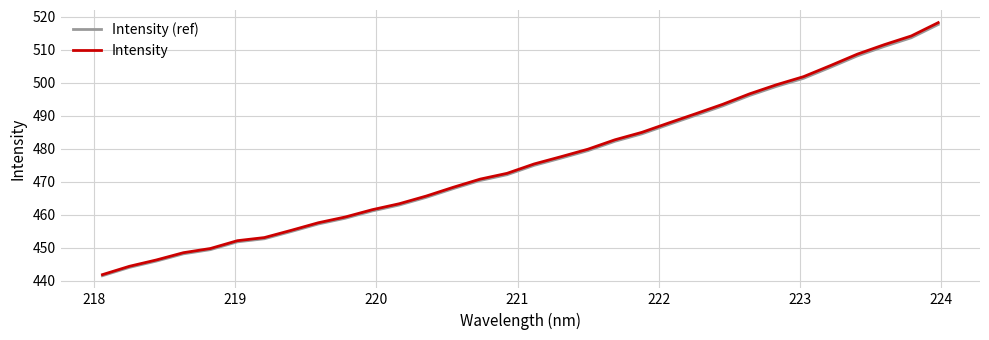

What is the greatest value displayed?

518.3